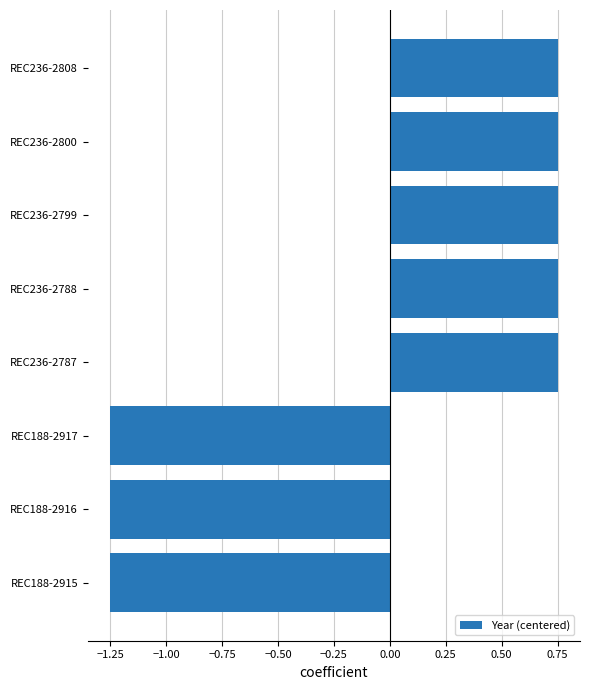

Is it true that the value at REC188-2917 is -1.8?

False